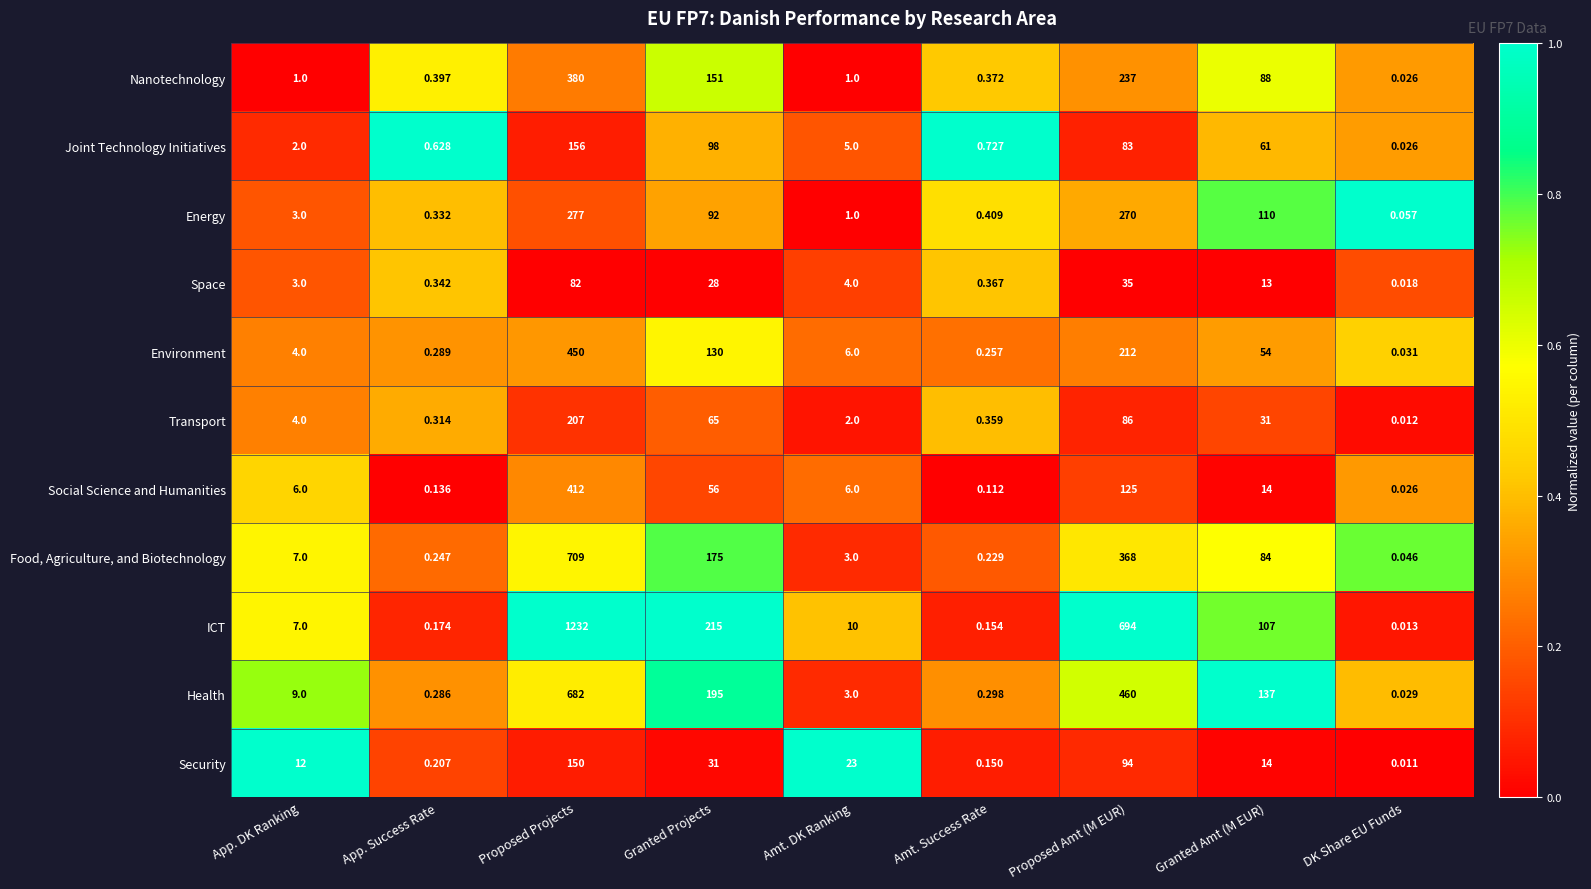

Which series changed the most between App. DK Ranking and Proposed Amt (M EUR)?

ICT